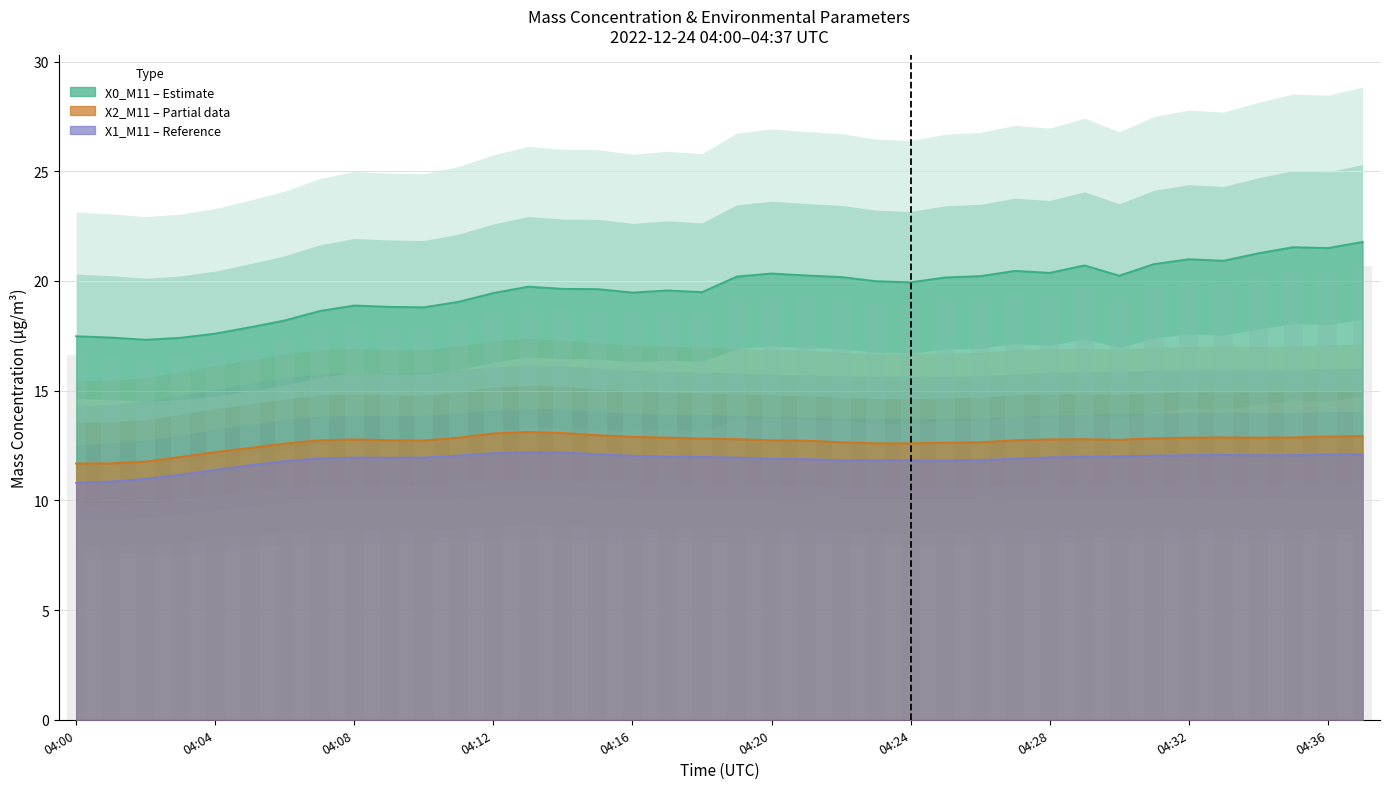

Rank the series by their maximum value, from highest to lowest.

X0_M11 (μg/m³), X2_M11 (μg/m³), X1_M11 (μg/m³)